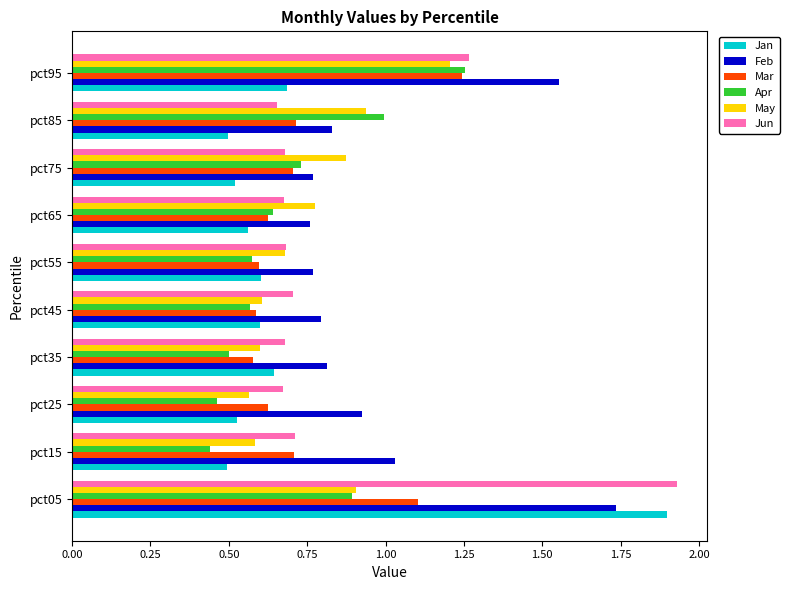

Is it true that Apr equals 0.5 at pct25?

True